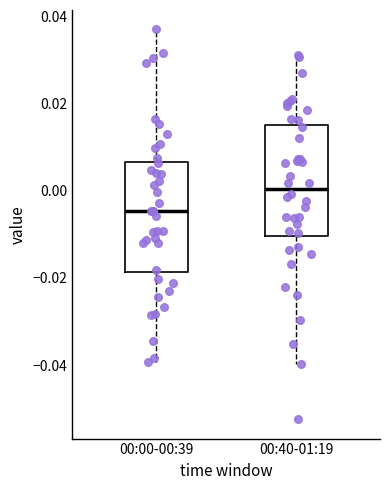

Reading left to right, transcribe this box plot: for each box, give where its median line is, the range the box spans, and where its two whiskers end, as read against the y-axis. The values are not printed on the chart, so give them approximately, as read against the axis.

00:00-00:39: median -0.004, box -0.018 to 0.006, whiskers -0.040 to 0.038
00:40-01:19: median 0.000, box -0.010 to 0.016, whiskers -0.040 to 0.032